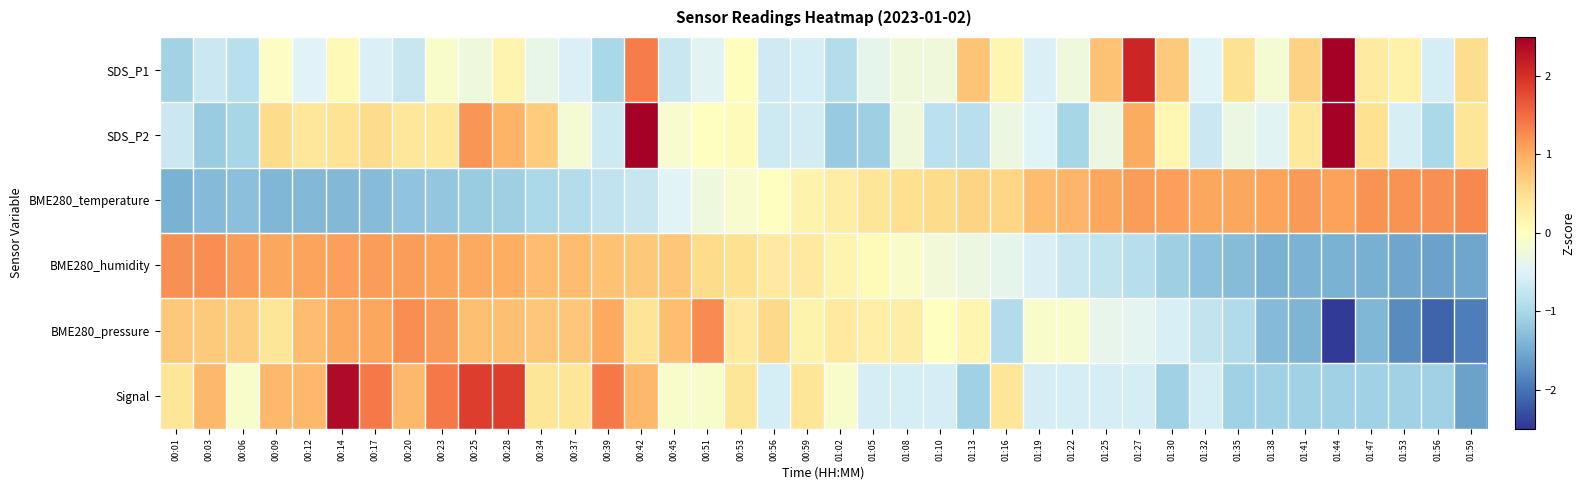

Which has a higher value, 01:30 or 01:22?

01:30